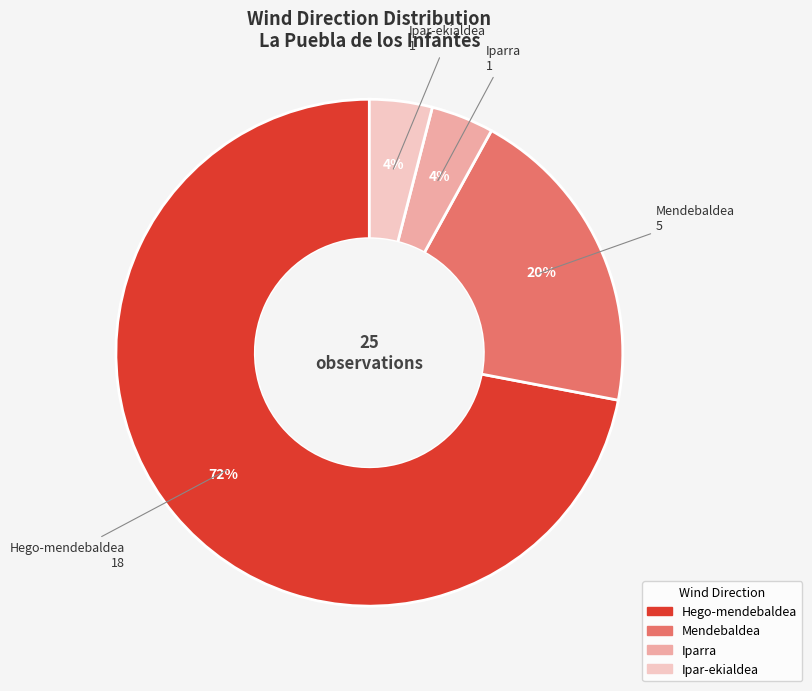

True or false: Ipar-ekialdea accounts for 19% of the total.

False